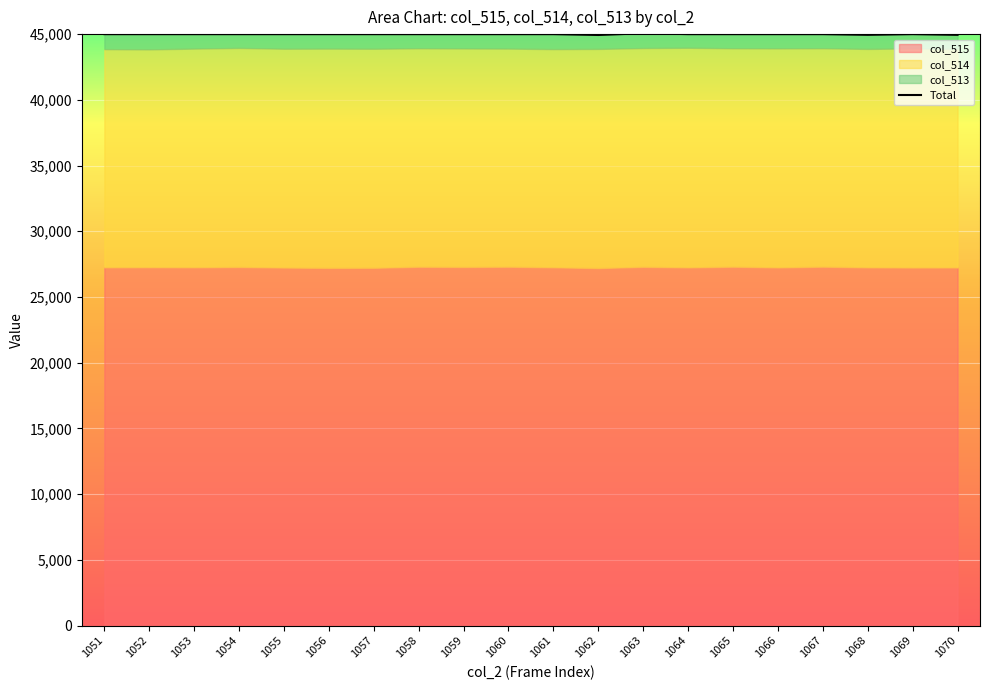

What is the maximum value shown in the chart?

45066.6